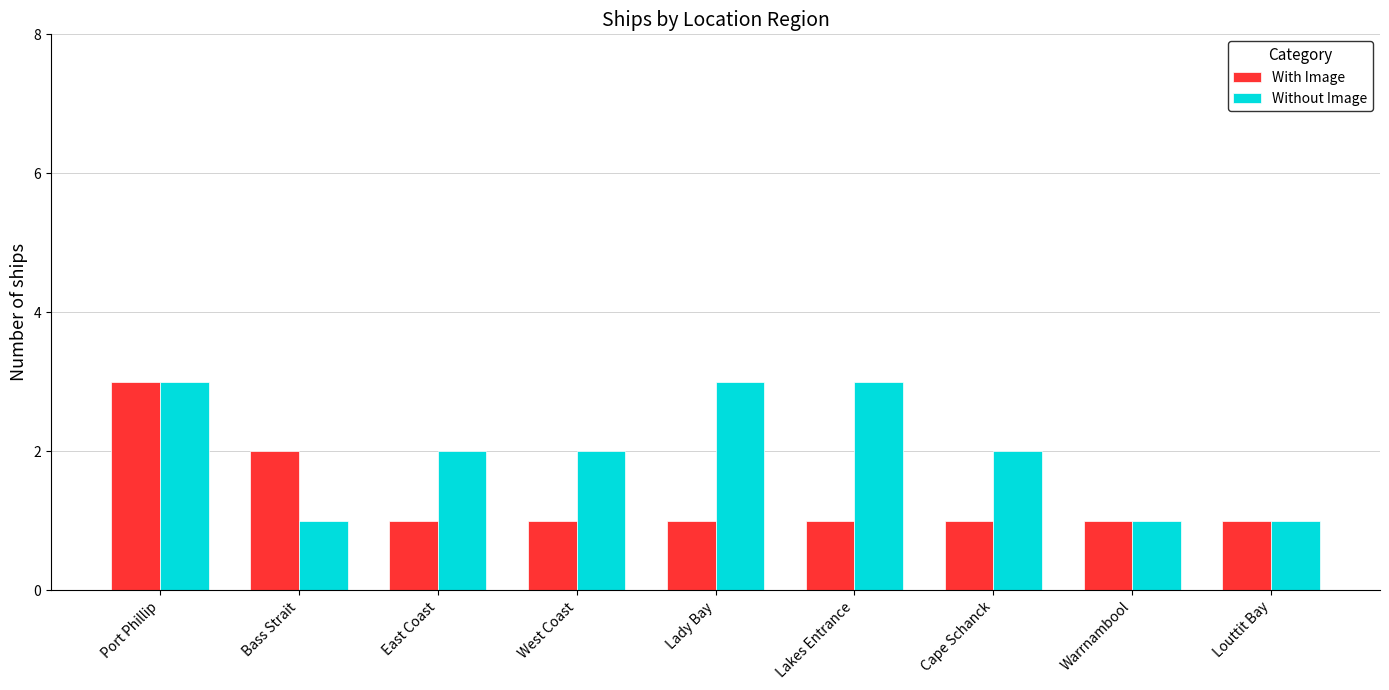

What position from the right is Bass Strait?

8